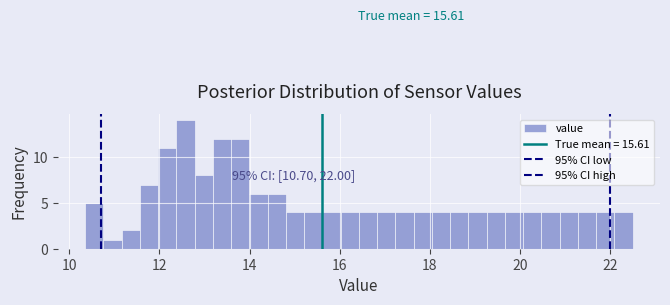

Read against the x-axis, roughly where is the centre of the tallest bar?

12.6